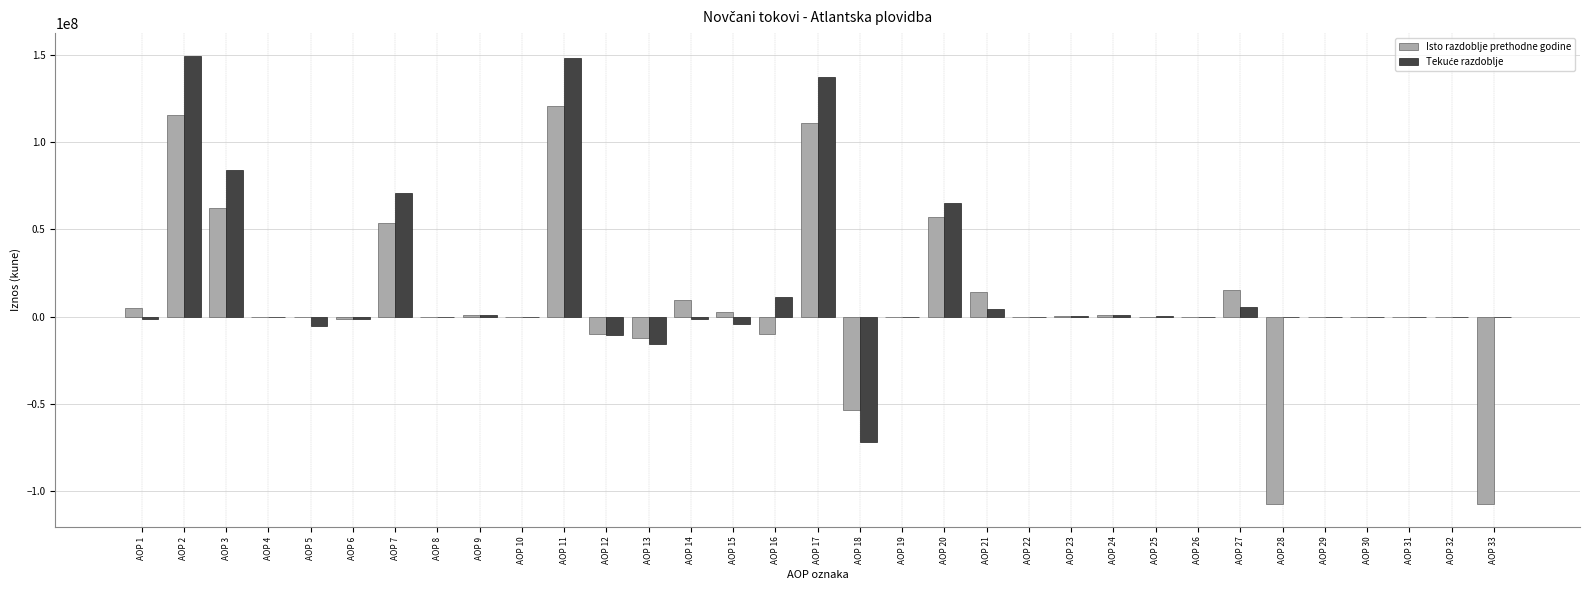

What is the maximum value shown in the chart?

149756039